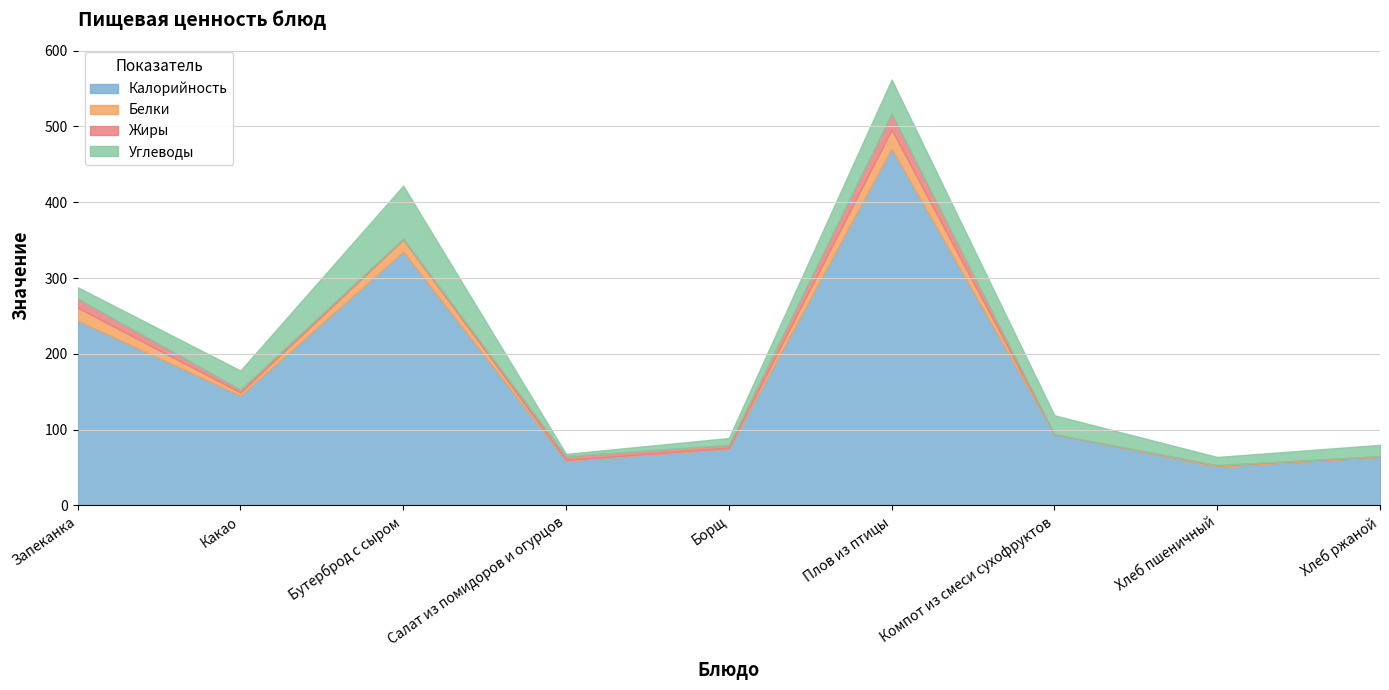

What is the difference between the highest and lowest values at Бутерброд с сыром?

334.0